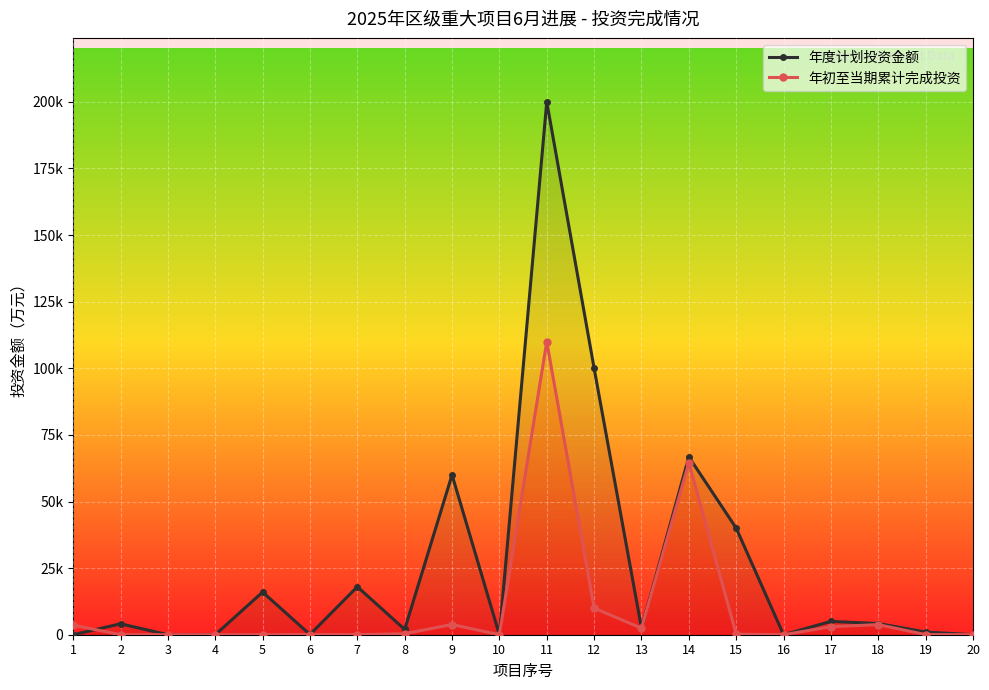

How many values in the 年初至当期累计完成投资 series are below 200?

10